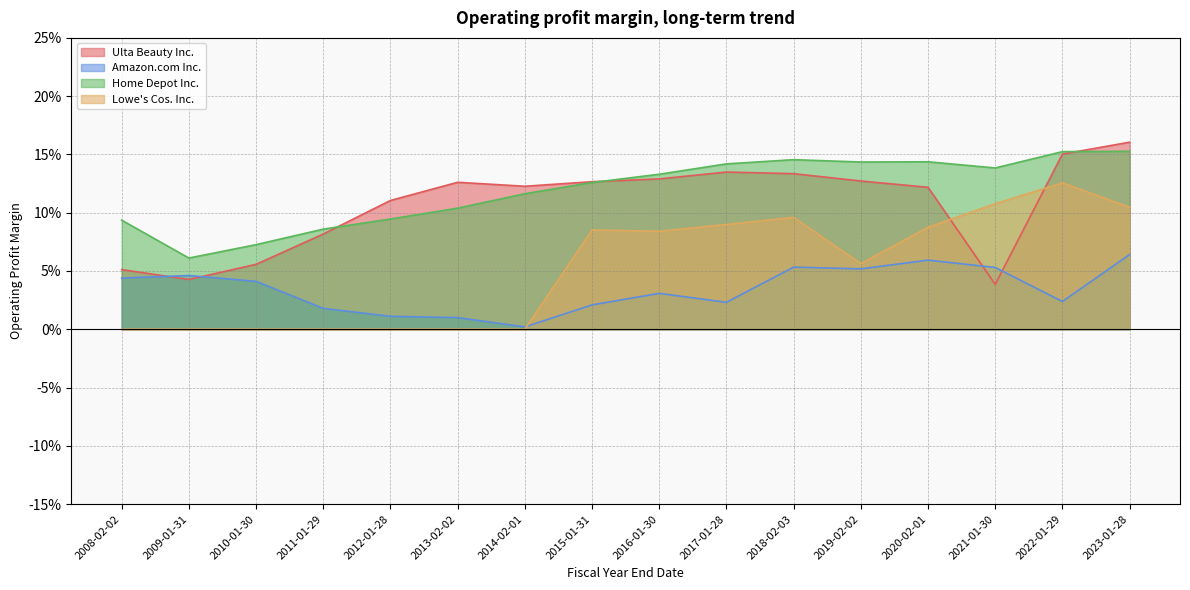

Which category has the lowest value in the Ulta Beauty Inc. series?

2021-01-30